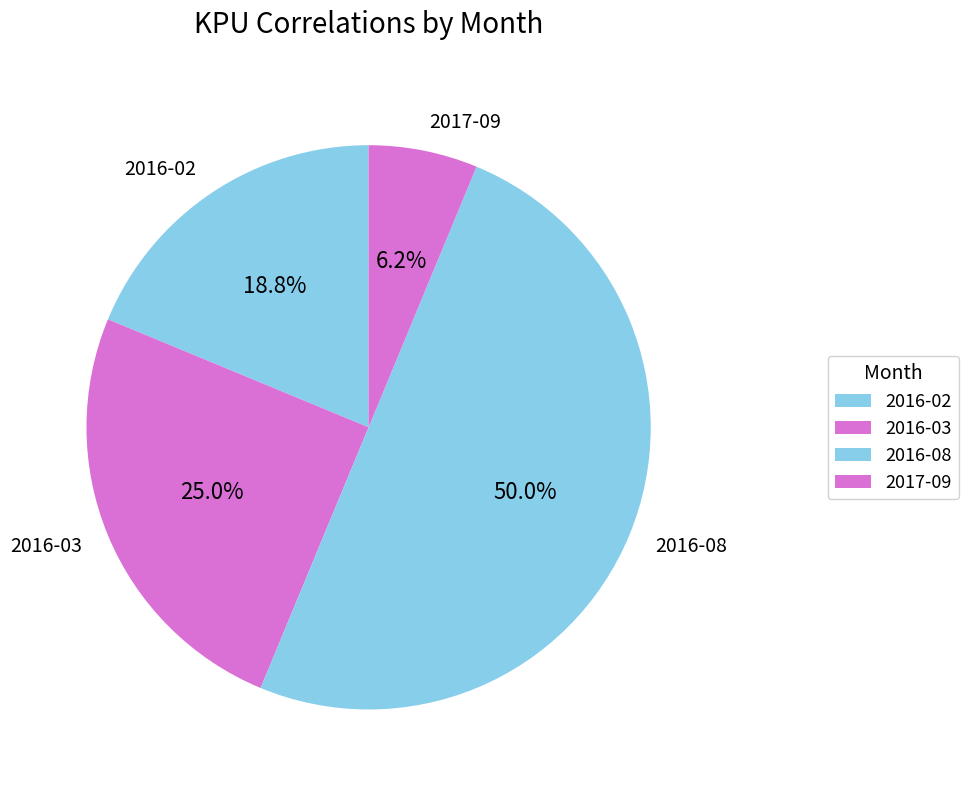

The 2016-08 slice represents 50% of the pie. True or false?

True